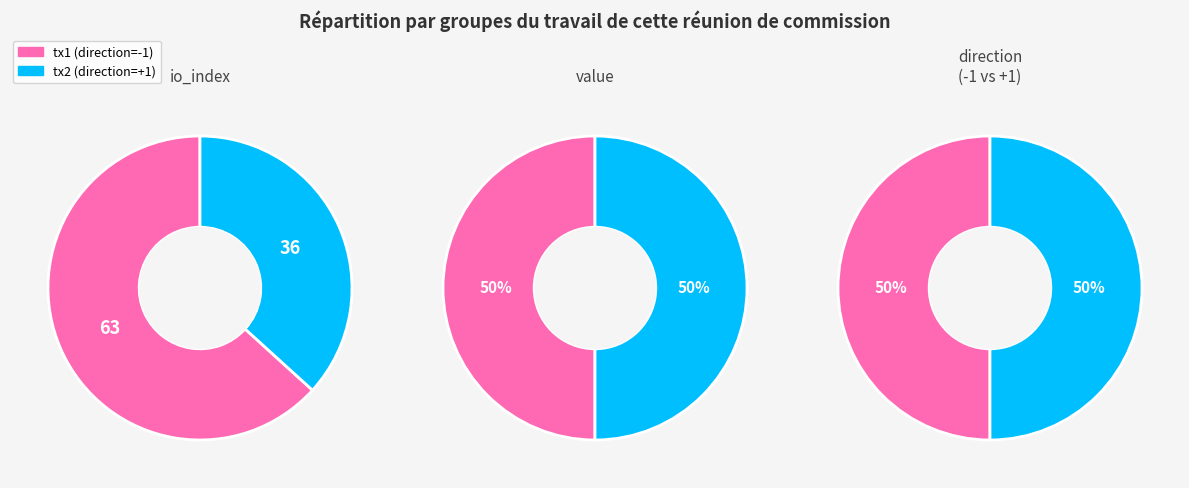

Which has a higher value, values_io_index or values_value?

values_io_index